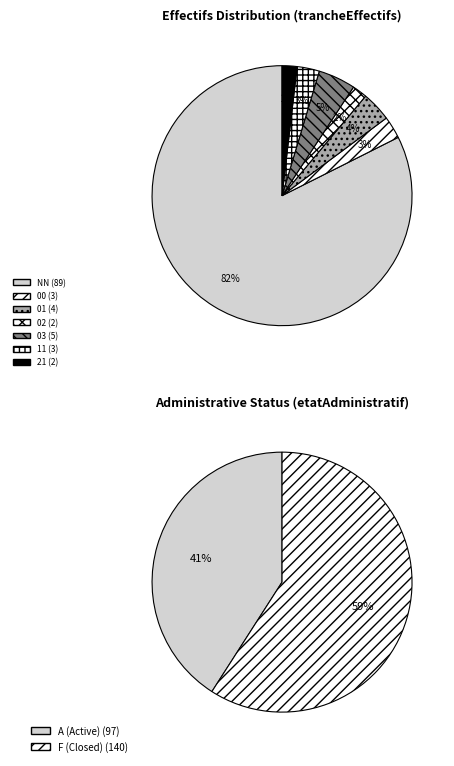

Is it true that 11 is 14% of the pie?

False